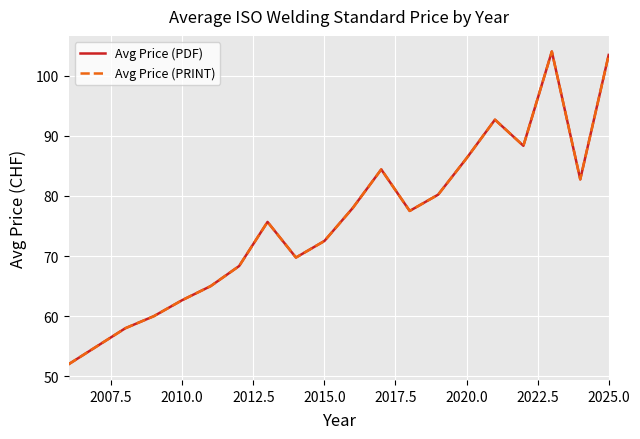

Does the chart display data point markers on the line(s)?

No